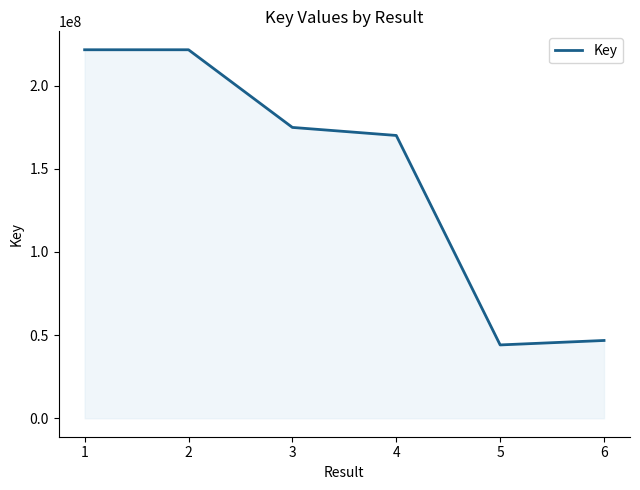

At which category does the data reach its first local valley?

5